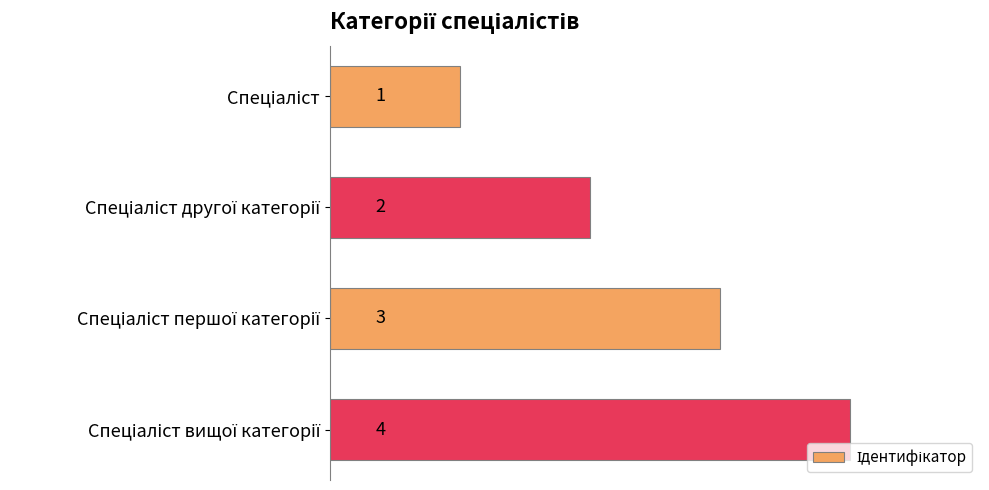

What is the greatest value displayed?

4